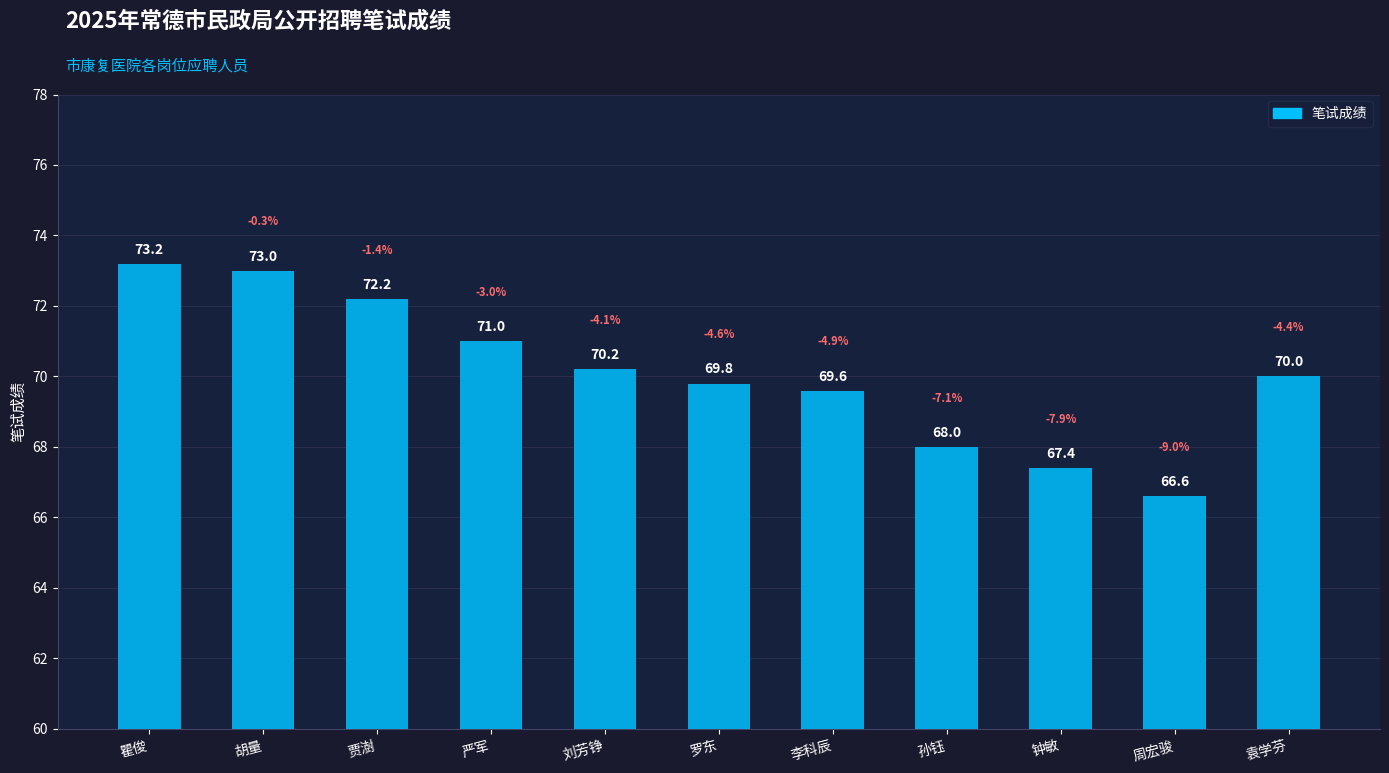

Rank the categories by value from lowest to highest.

周宏骏, 钟敏, 孙钰, 李科辰, 罗东, 袁学芬, 刘芳铮, 严军, 贾澍, 胡量, 瞿俊